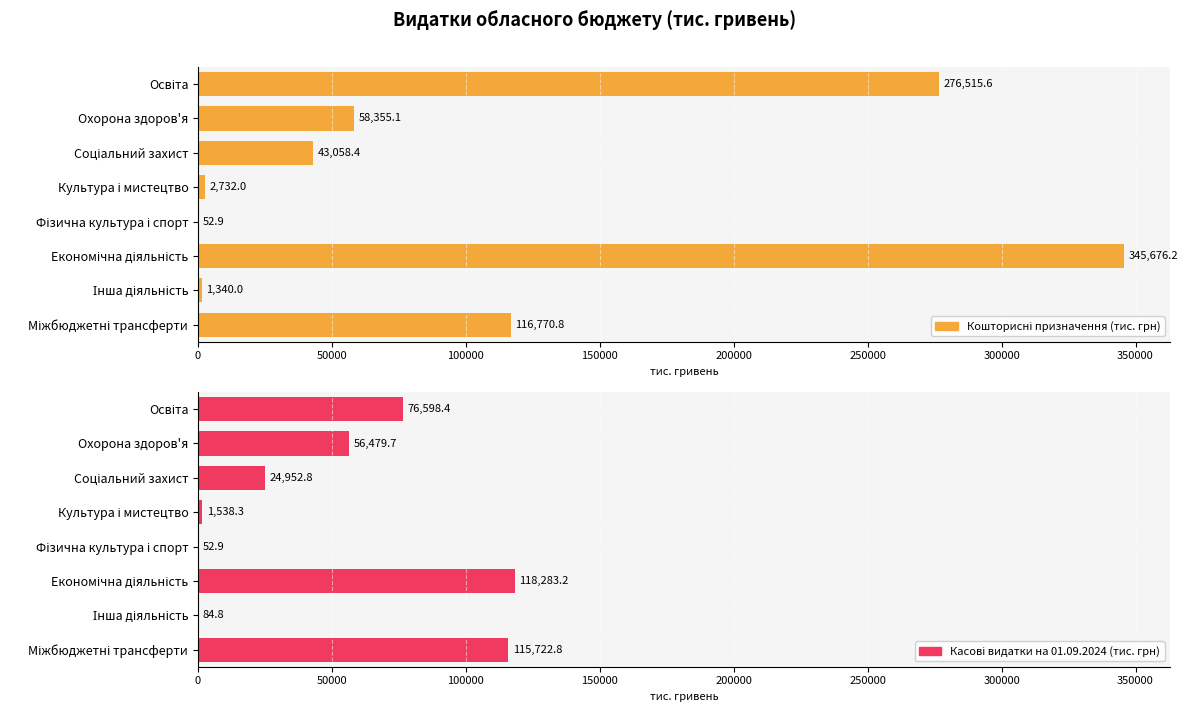

Is it true that Кошторисні призначення (тис. грн) equals 559.3 at Інша діяльність?

False